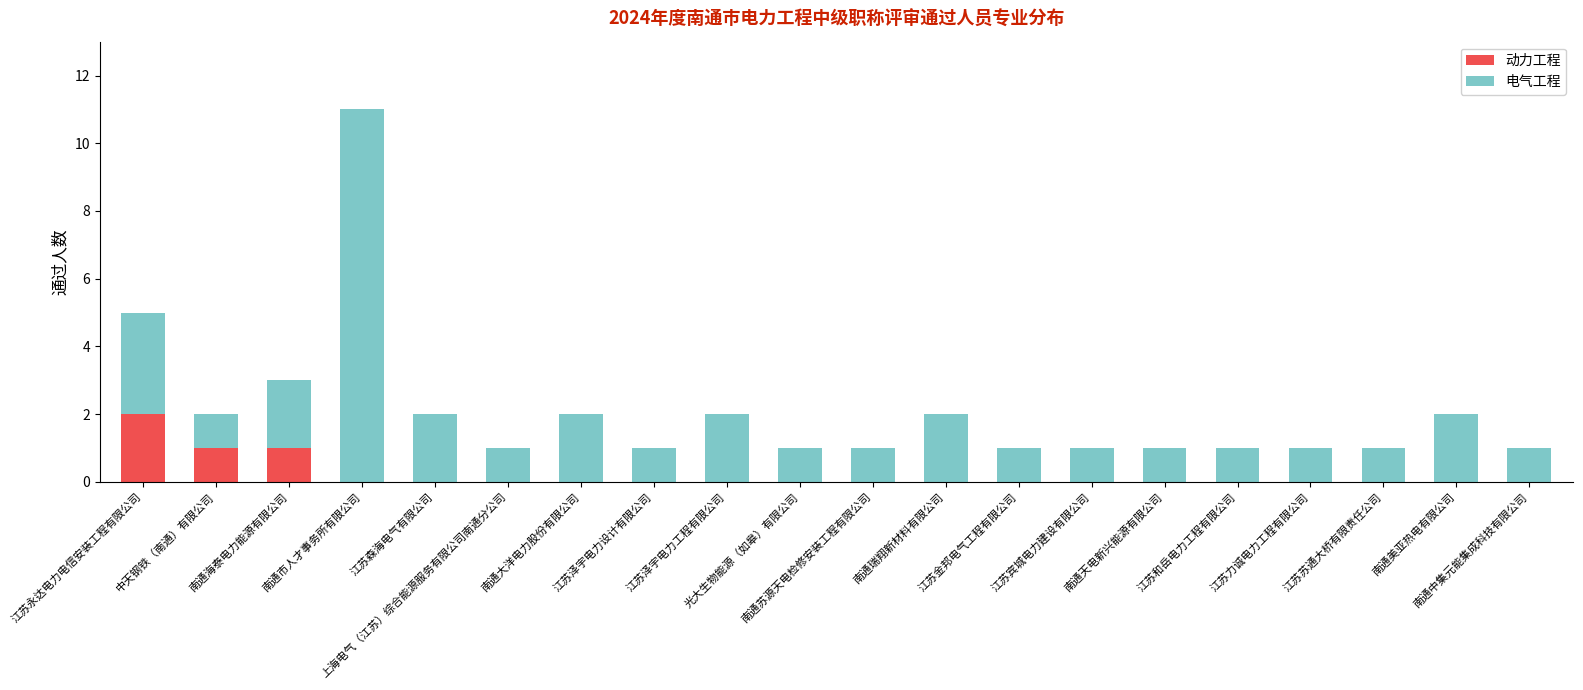

Are the bars grouped side by side (vs. stacked)?

No